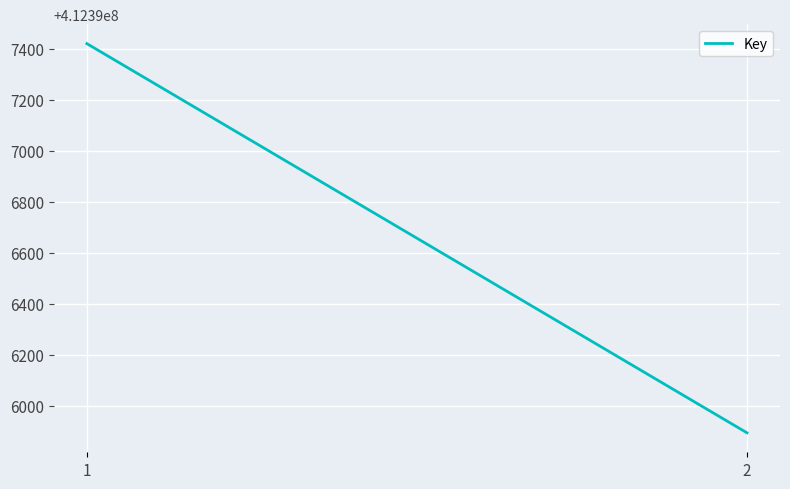

Reading right to left, list all the values displayed in this chart.

412395893	412397420